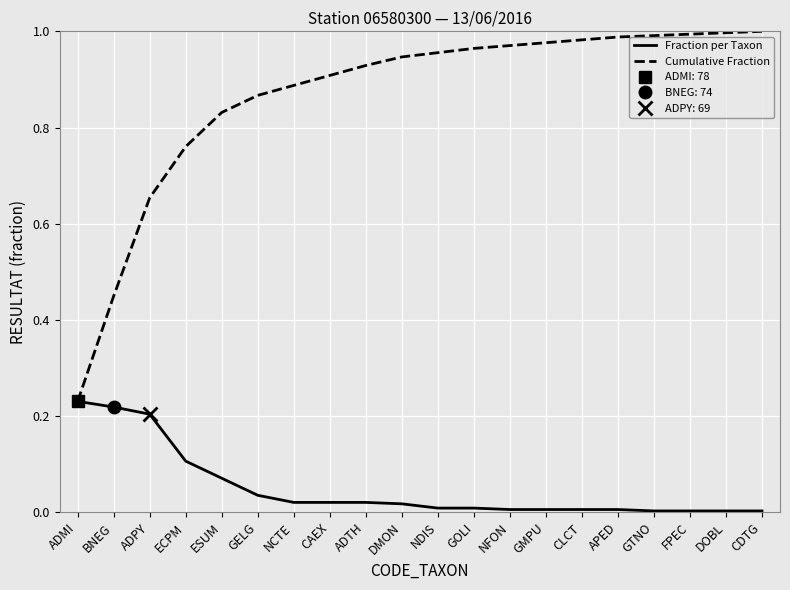

Reading left to right, extract all data points from this chart.

Fraction per Taxon: ADMI=0.2	BNEG=0.2	ADPY=0.2	ECPM=0.1	ESUM=0.1	GELG=0.0	NCTE=0.0	CAEX=0.0	ADTH=0.0	DMON=0.0	NDIS=0.0	GOLI=0.0	NFON=0.0	GMPU=0.0	CLCT=0.0	APED=0.0	GTNO=0.0	FPEC=0.0	DOBL=0.0	CDTG=0.0
Cumulative Fraction: ADMI=0.2	BNEG=0.4	ADPY=0.7	ECPM=0.8	ESUM=0.8	GELG=0.9	NCTE=0.9	CAEX=0.9	ADTH=0.9	DMON=0.9	NDIS=1.0	GOLI=1.0	NFON=1.0	GMPU=1.0	CLCT=1.0	APED=1.0	GTNO=1.0	FPEC=1.0	DOBL=1.0	CDTG=1.0